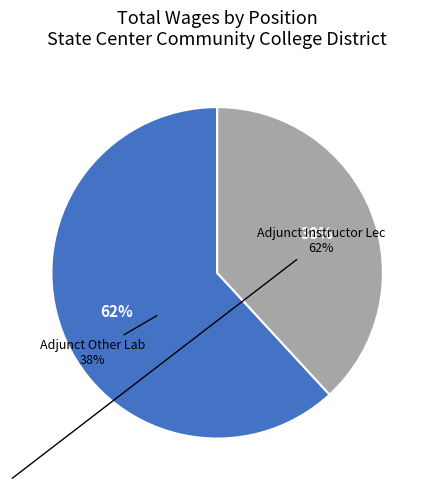

Count the number of slices in the pie.

2